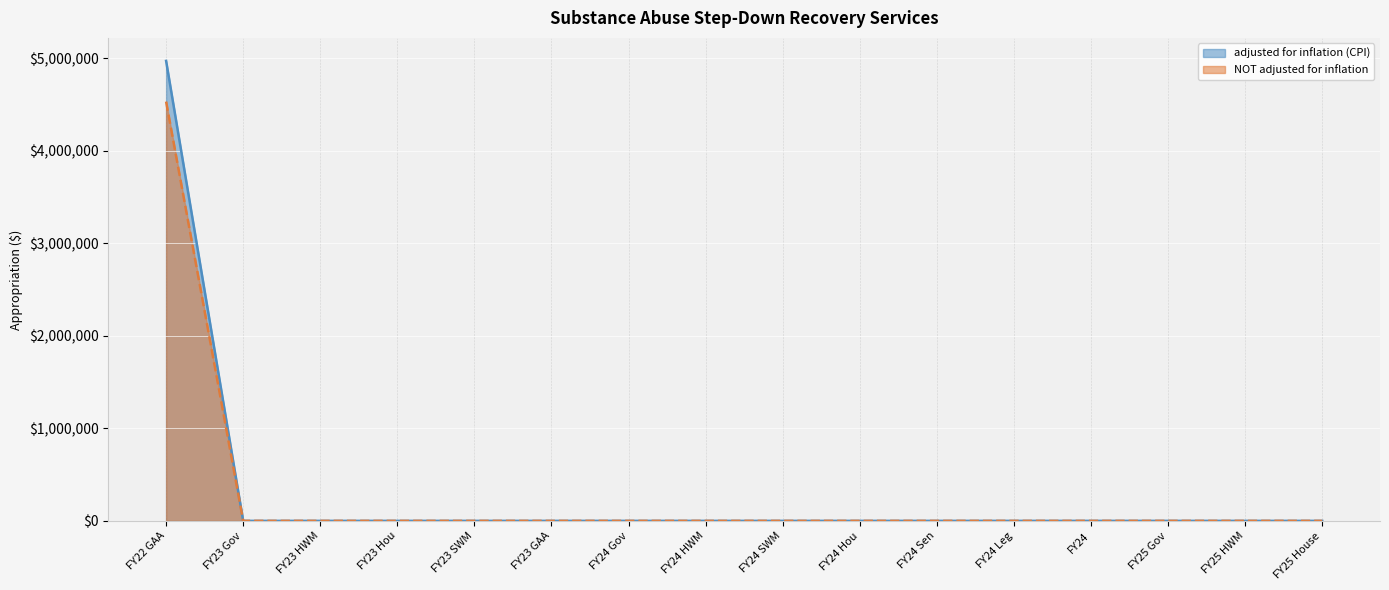

Rank the categories by NOT adjusted for inflation value from highest to lowest.

FY22 GAA, FY23 Gov, FY23 HWM, FY23 Hou, FY23 SWM, FY23 GAA, FY24 Gov, FY24 HWM, FY24 SWM, FY24 Hou, FY24 Sen, FY24 Leg, FY24, FY25 Gov, FY25 HWM, FY25 House